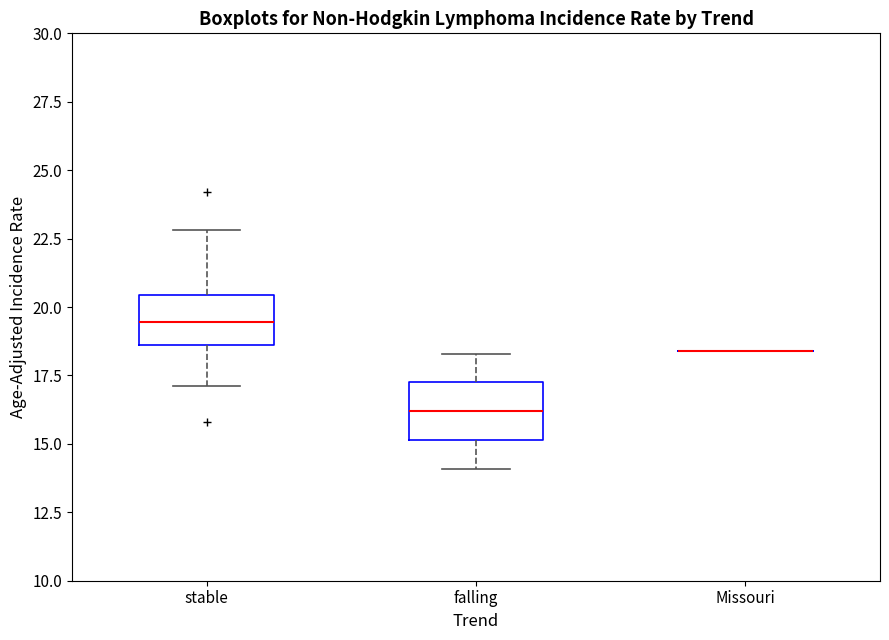

Reading left to right, read every box against the y-axis: the position of its median line, the range the box covers, and the ends of its whiskers. The values are not printed on the chart, so give them approximately, as read against the axis.

stable: median 19.5, box 18.5 to 20.5, whiskers 17.0 to 23.0
falling: median 16.0, box 15.0 to 17.5, whiskers 14.0 to 18.5
Missouri: box collapsed to a line at 18.5, whiskers 18.5 to 18.5